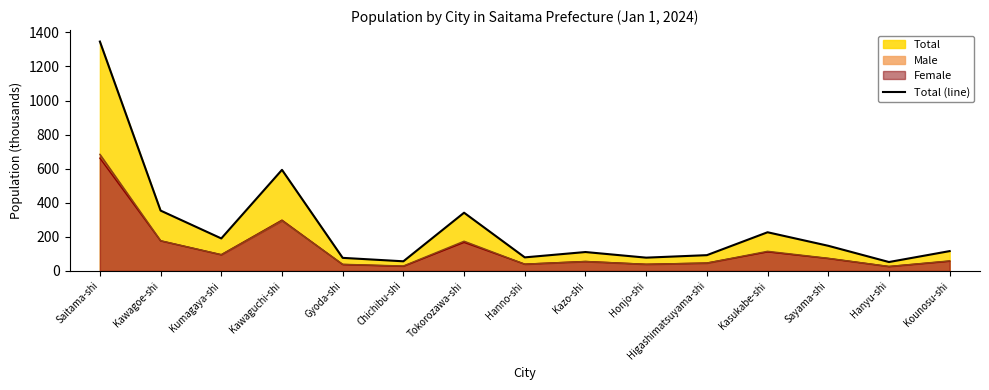

Reading right to left, transcribe all the data shown in this chart.

Kounosu-shi=116.4	Hanyu-shi=52.3	Sayama-shi=147.5	Kasukabe-shi=227.0	Higashimatsuyama-shi=92.6	Honjo-shi=78.0	Kazo-shi=110.9	Hanno-shi=79.6	Tokorozawa-shi=341.7	Chichibu-shi=56.6	Gyoda-shi=76.7	Kawaguchi-shi=593.2	Kumagaya-shi=190.7	Kawagoe-shi=354.1	Saitama-shi=1346.0